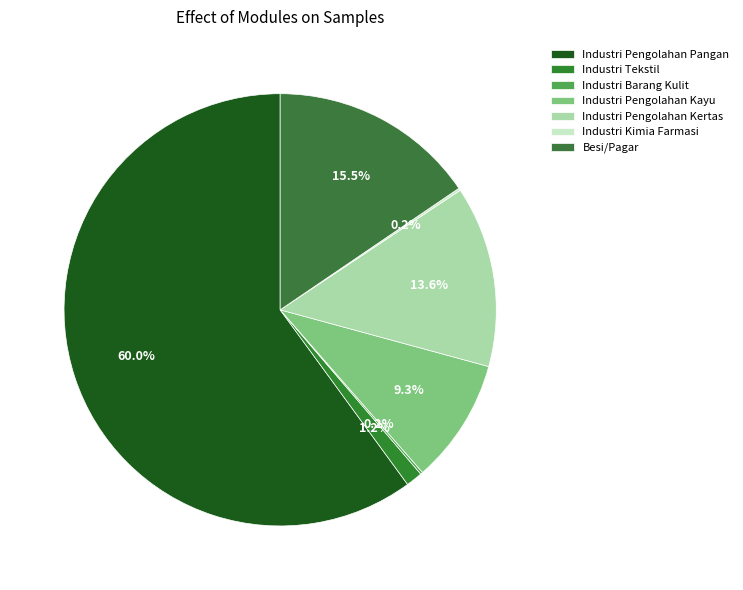

To the nearest percent, what percentage of the pie is Industri Pengolahan Kertas?

14%